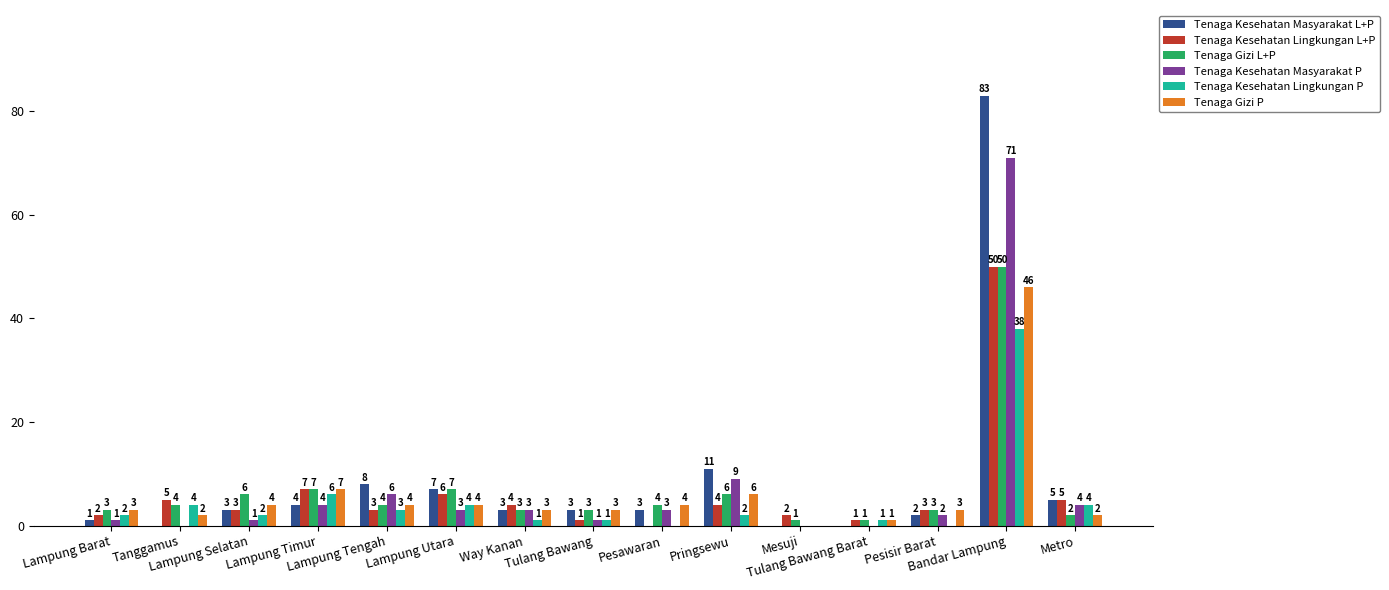

Which series has the largest total across all categories?

Tenaga Kesehatan Masyarakat L+P